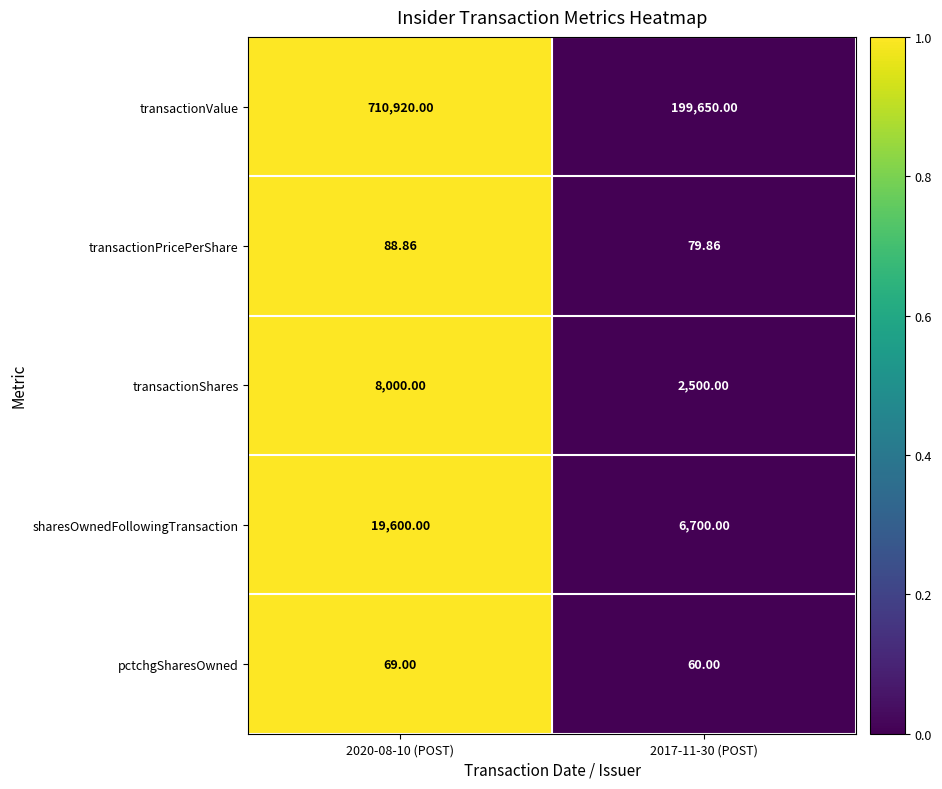

Count the number of categories in the chart.

2